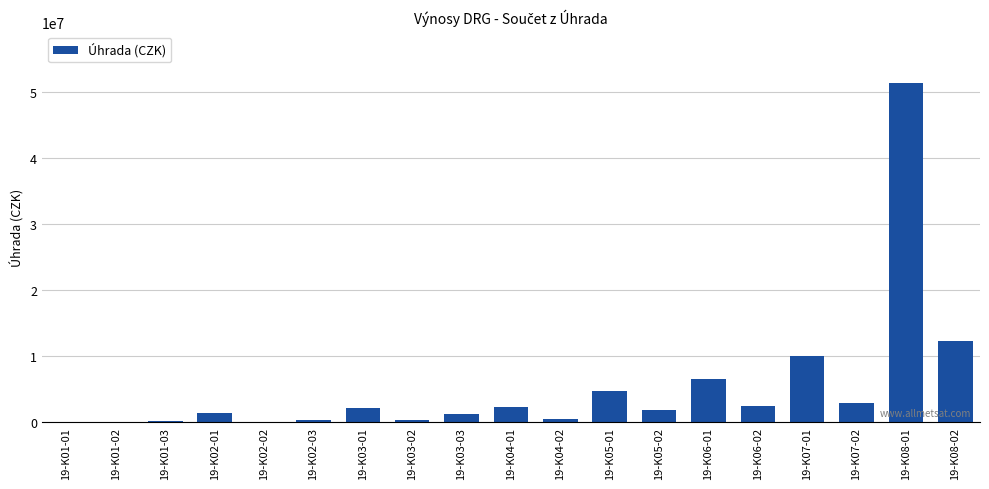

Is it true that the value at 19-K03-03 is 1270747.1?

True